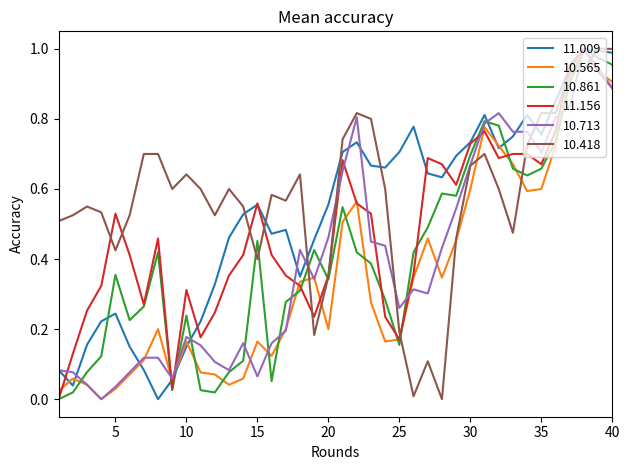

How many lines are shown in the chart?

6